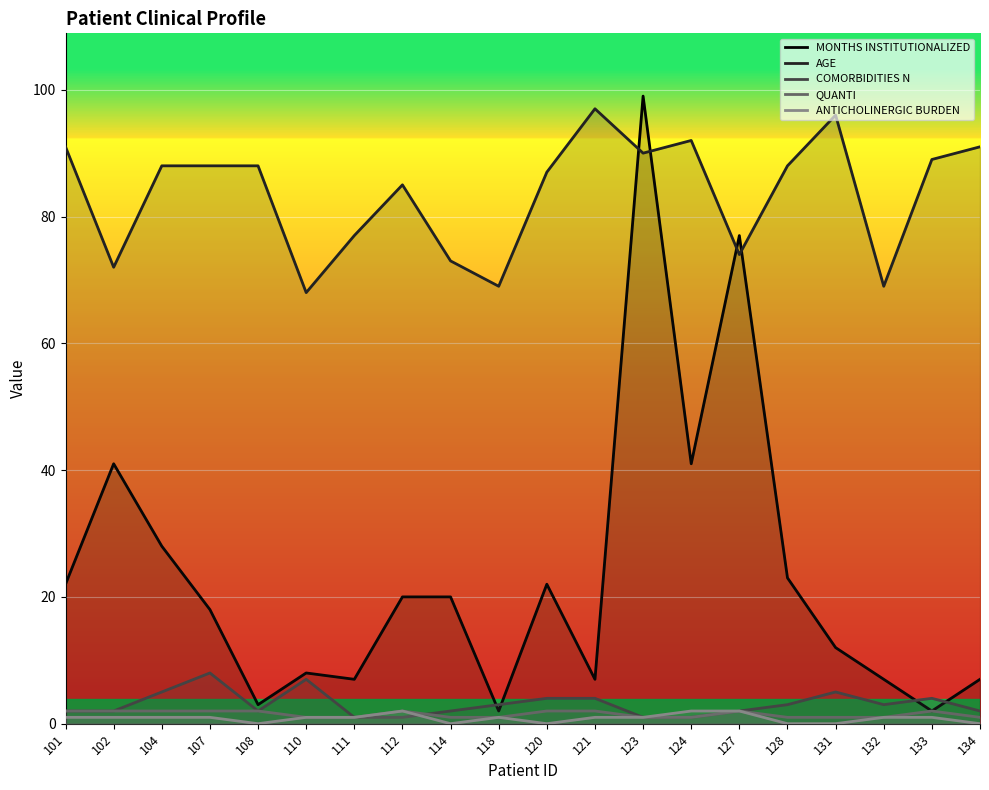

What is the approximate value of COMORBIDITIES N at 111?

1